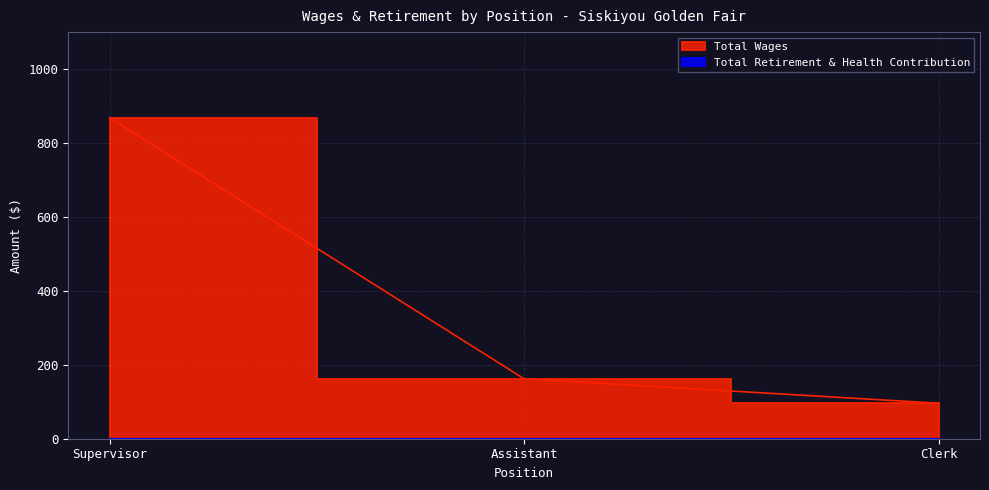

What is the sum of the values at Clerk and Assistant?

258